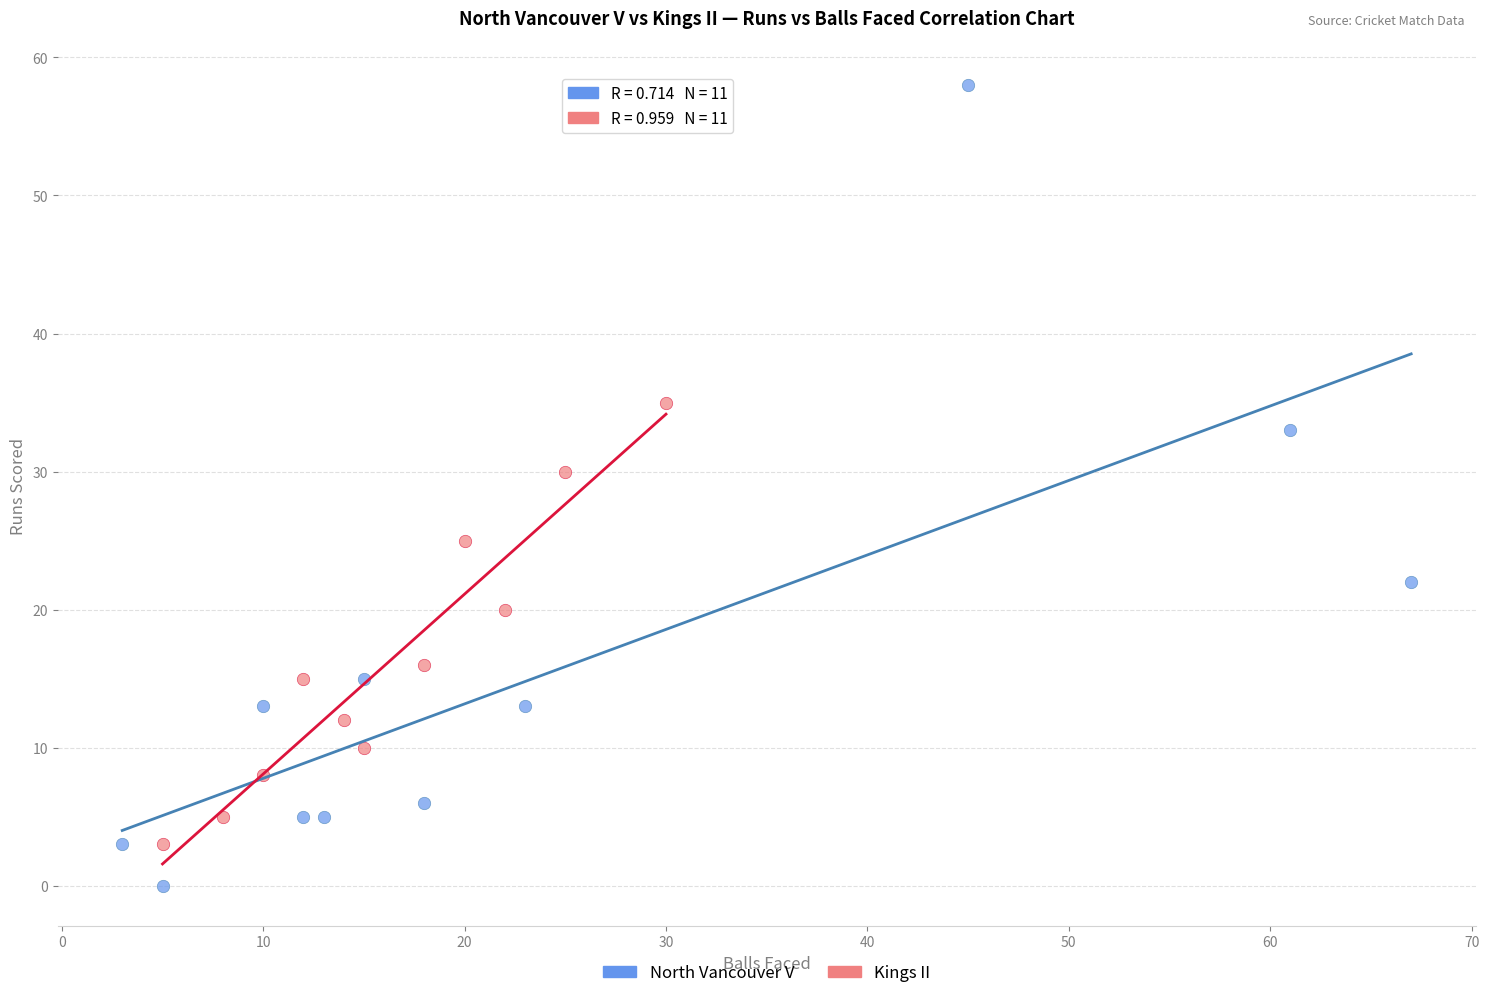

Which series has the largest Y range (max minus min)?

North Vancouver V